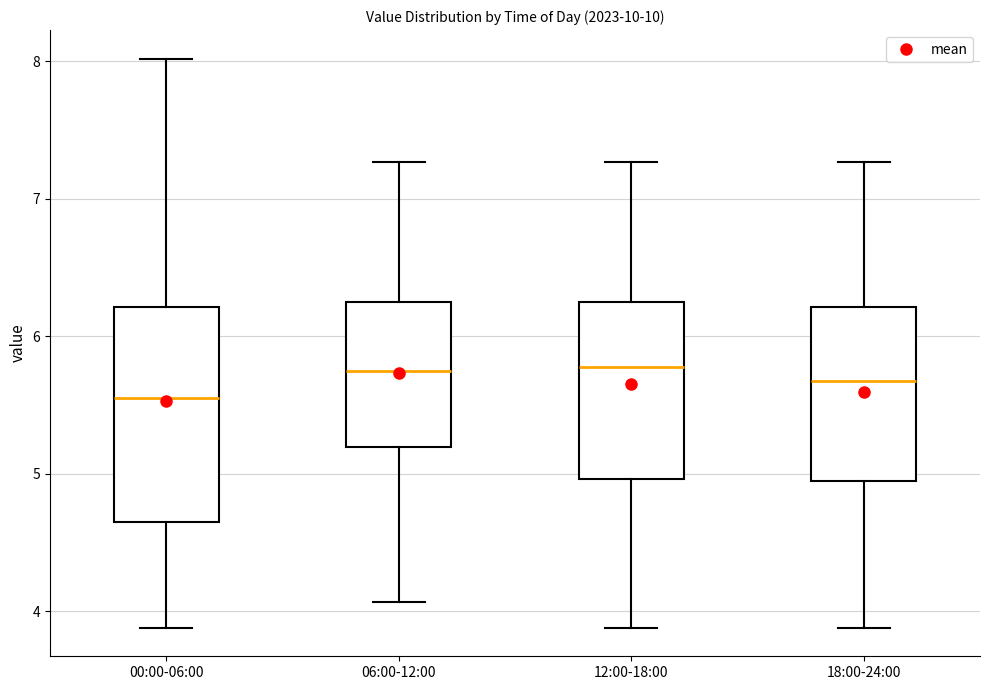

Reading left to right, read every box against the y-axis: the position of its median line, the range the box covers, and the ends of its whiskers. The values are not printed on the chart, so give them approximately, as read against the axis.

00:00-06:00: median 5.6, box 4.6 to 6.2, whiskers 3.9 to 8.0
06:00-12:00: median 5.8, box 5.2 to 6.2, whiskers 4.1 to 7.3
12:00-18:00: median 5.8, box 5.0 to 6.3, whiskers 3.9 to 7.3
18:00-24:00: median 5.7, box 5.0 to 6.2, whiskers 3.9 to 7.3